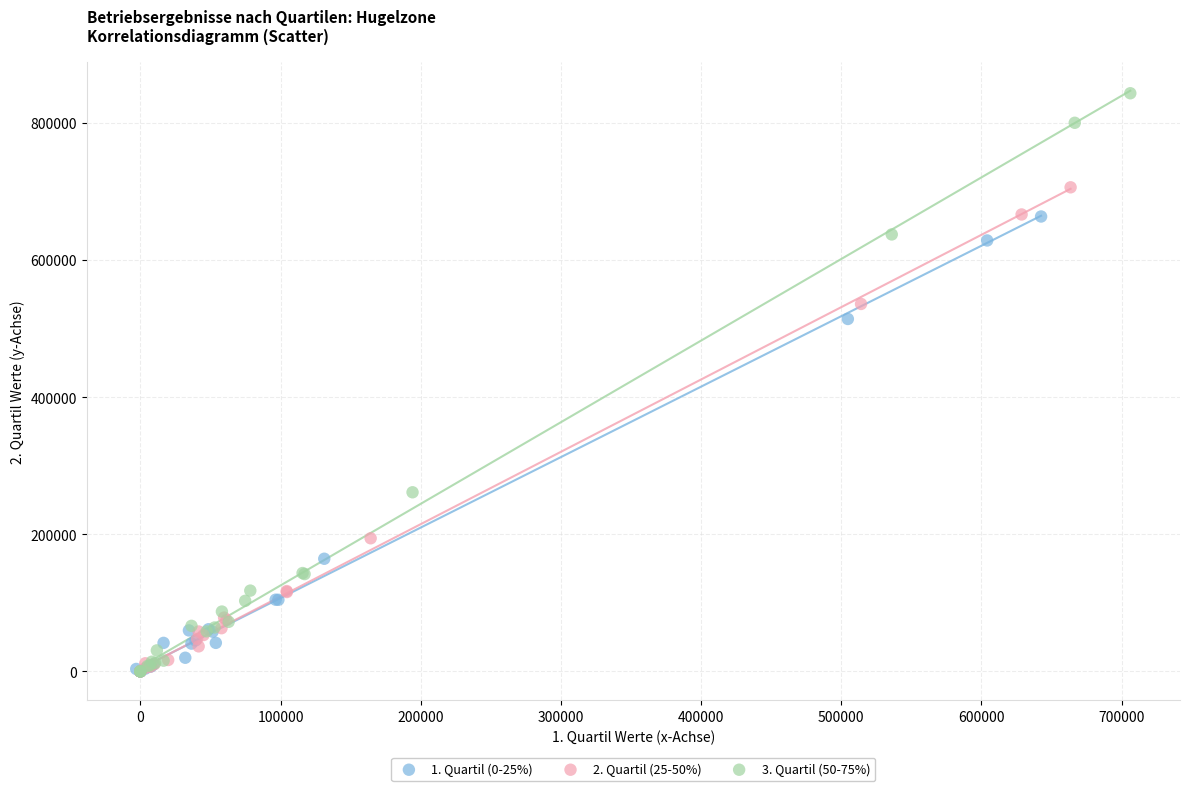

Which series contains the highest Y value?

3. Quartil (50-75%)